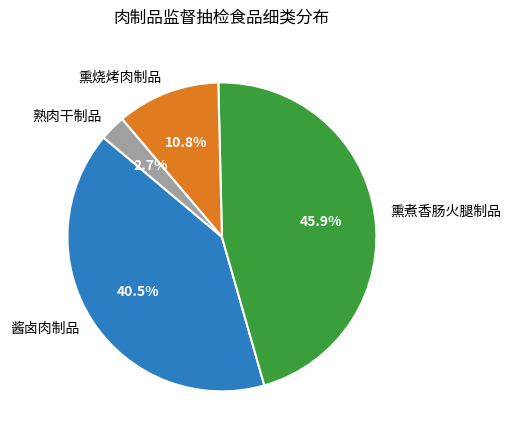

Is it true that 熏烧烤肉制品 is 18% of the pie?

False